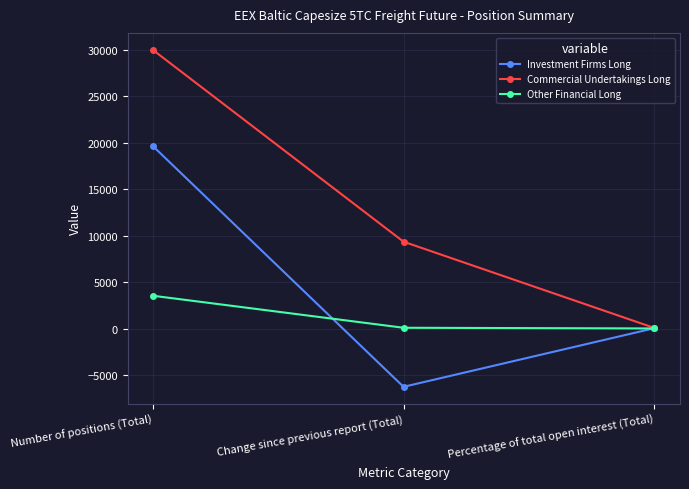

At which label is Other Financial Long closest to 1767?

Change since previous report (Total)